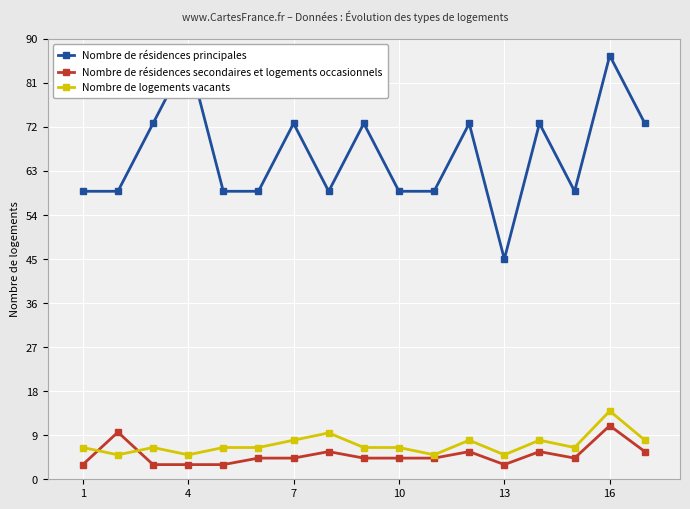

How many interior local valleys does the Nombre de résidences principales series have?

3